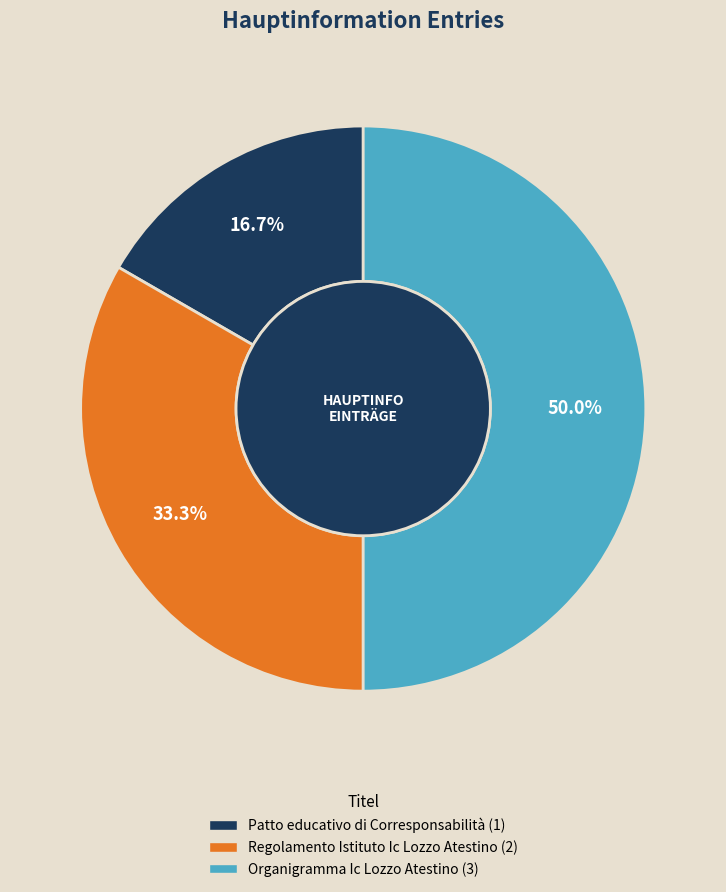

To the nearest percent, what is the average slice percentage?

33%